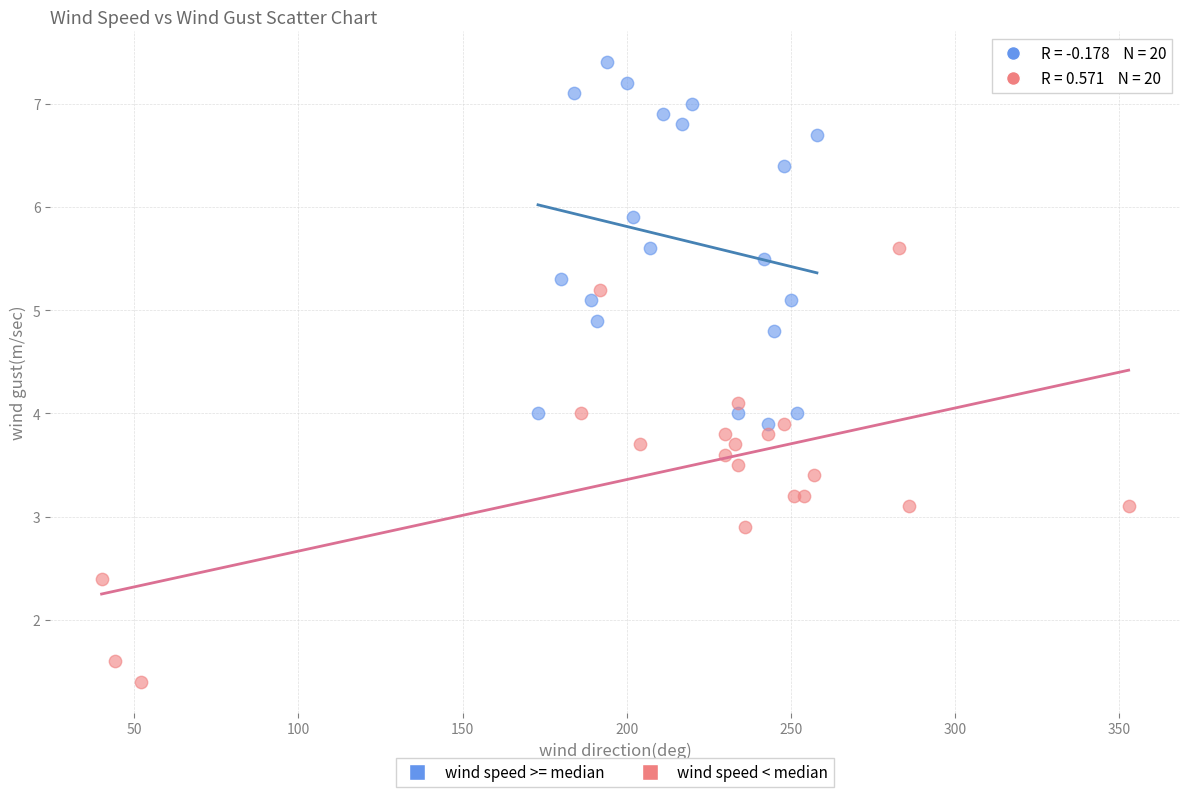

Which series contains the highest Y value?

wind speed >= median